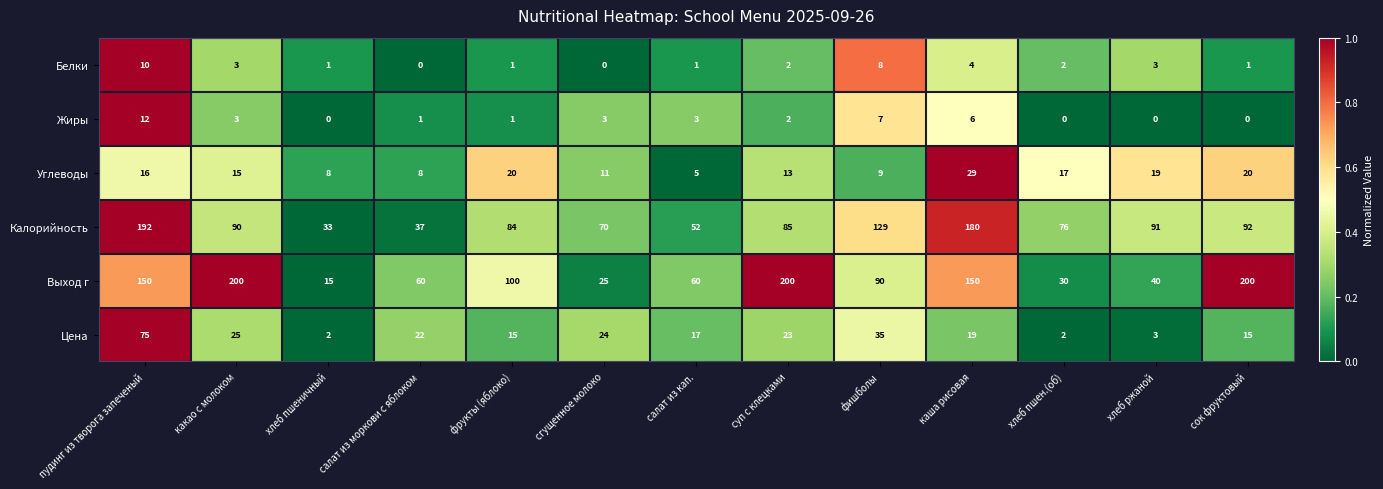

Rank the categories by Калорийность value from lowest to highest.

хлеб пшеничный, салат из моркови с яблоком, салат из кап., сгущенное молоко, хлеб пшен.(об), фрукты (яблоко), суп с клецками, какао с молоком, хлеб ржаной, сок фруктовый, фишболы, каша рисовая, пудинг из творога запеченый